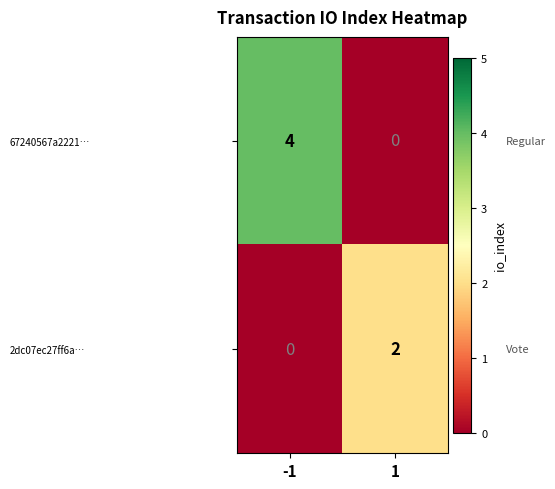

Which series has the largest total across all categories?

67240567a2221…